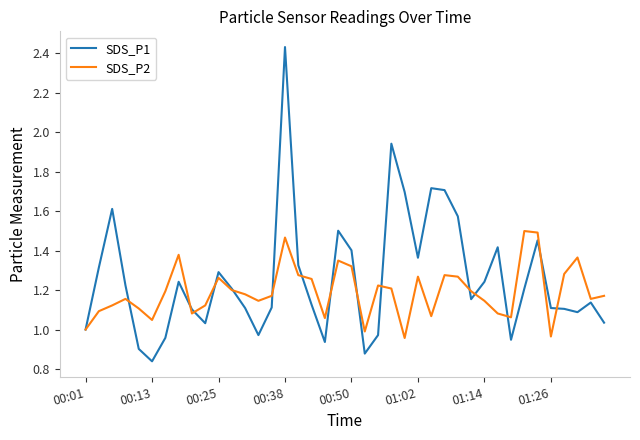

Which series has the largest range (max minus min)?

SDS_P1